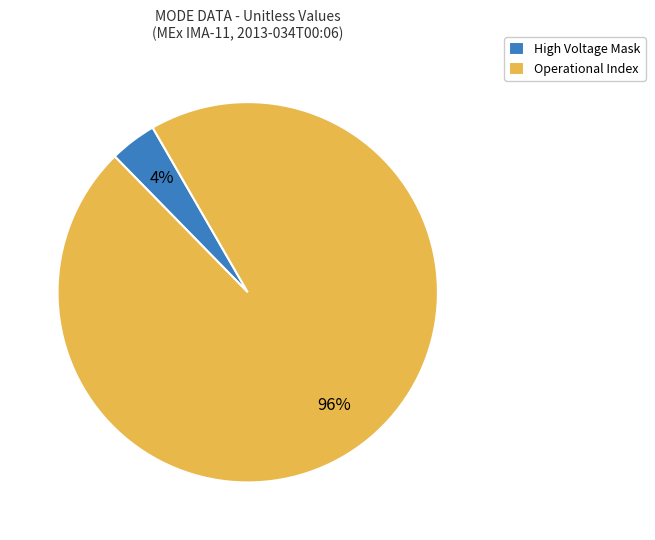

Which slice represents more than half of the pie?

Operational Index